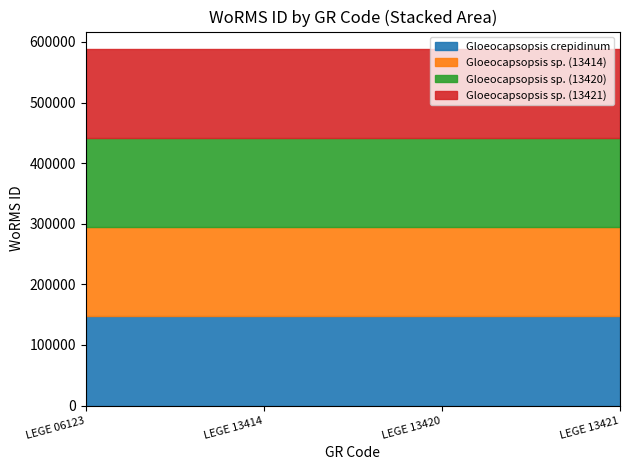

Read the Gloeocapsopsis sp. (13414) value at LEGE 06123.

146956